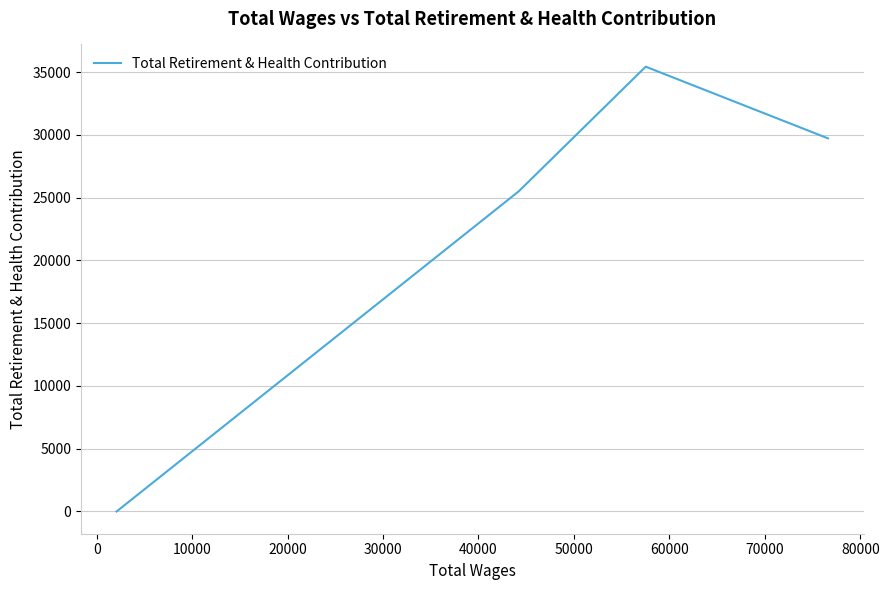

How many values are between 25500 and 35425?

3